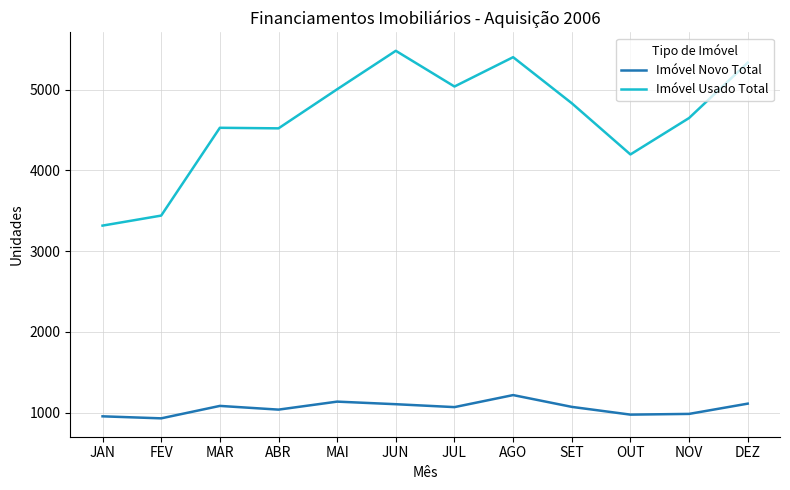

List the series in order of their peak value, lowest first.

Imóvel Novo Total, Imóvel Usado Total